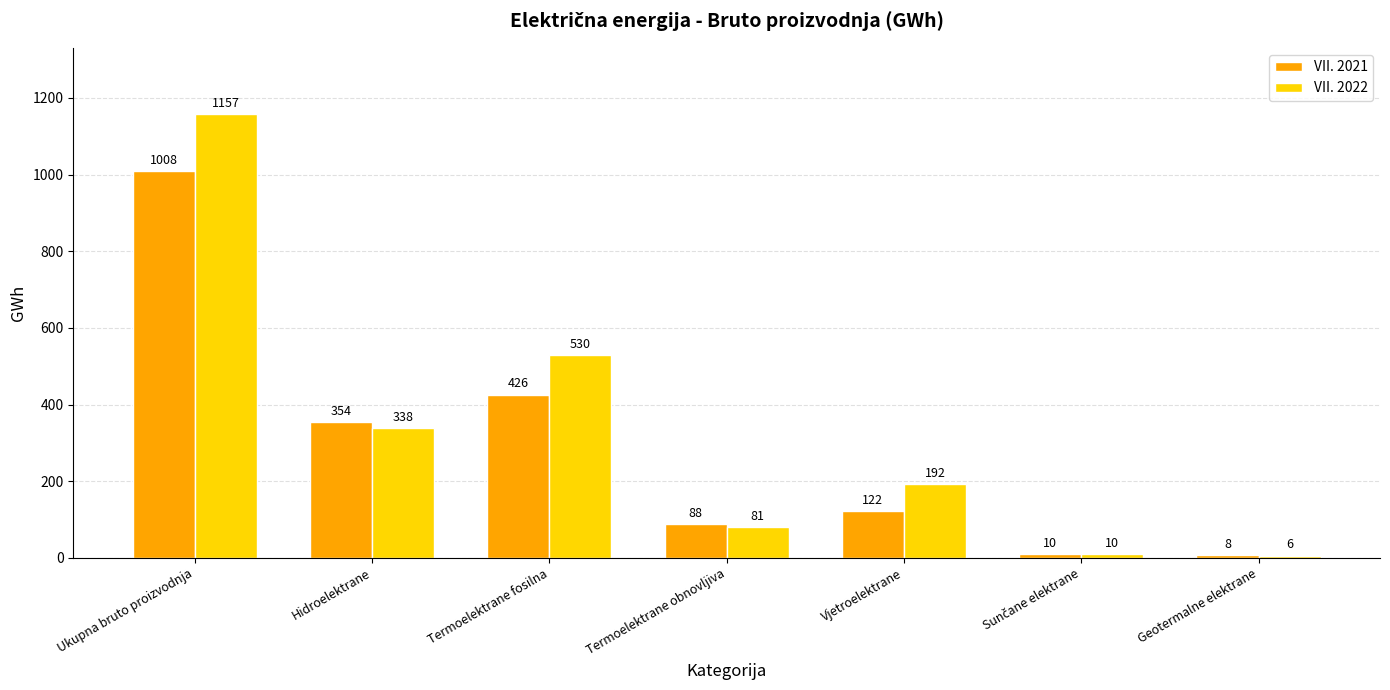

How many values in the VII. 2021 series are below 122?

3